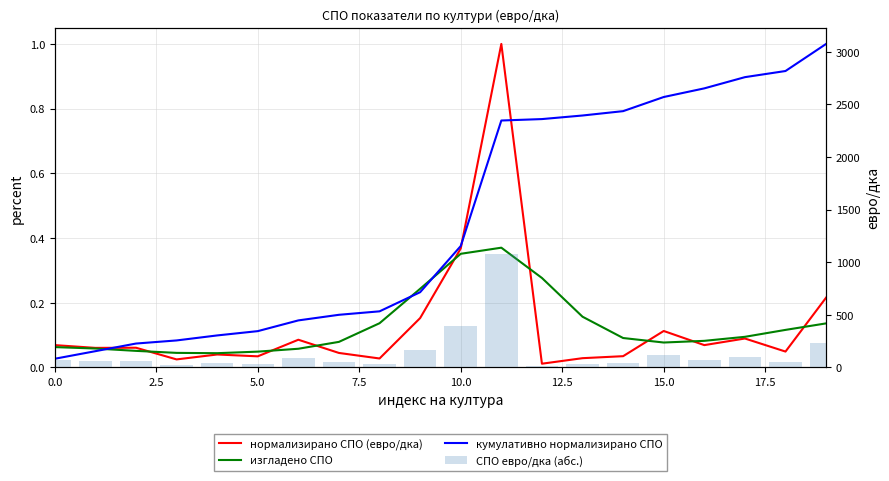

Is the value of изгладено СПО at 0.0 greater than the value of СПО евро/дка (абс.) at 9?

No